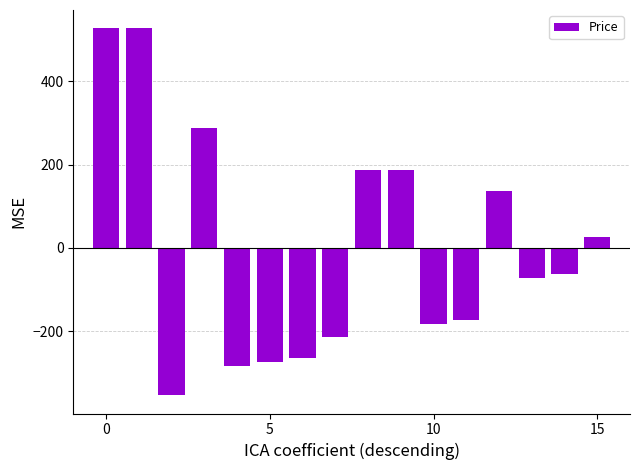

What is the difference between the maximum and minimum values?

880.0